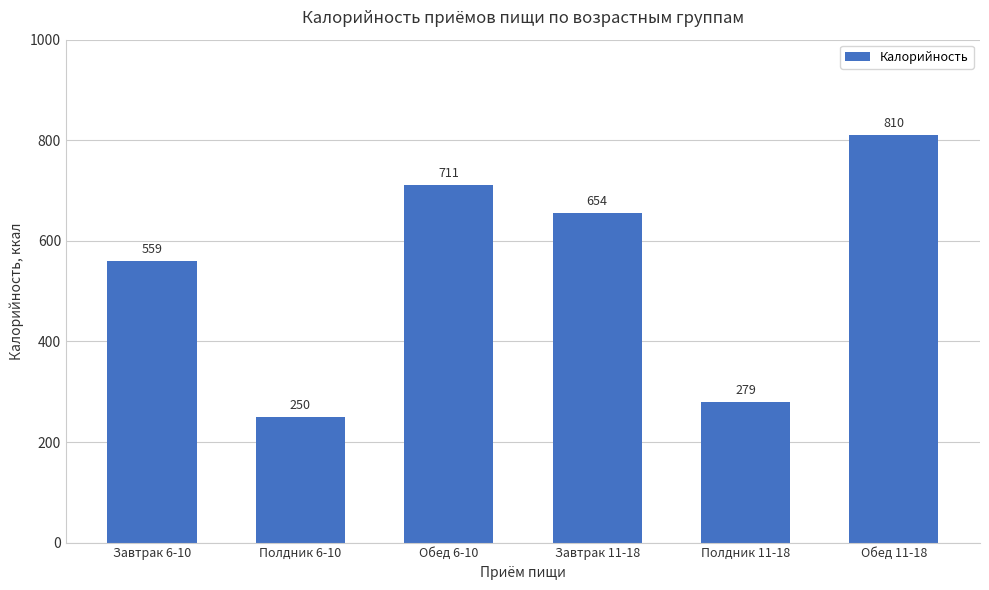

Rank the categories by value from lowest to highest.

Полдник 6-10, Полдник 11-18, Завтрак 6-10, Завтрак 11-18, Обед 6-10, Обед 11-18